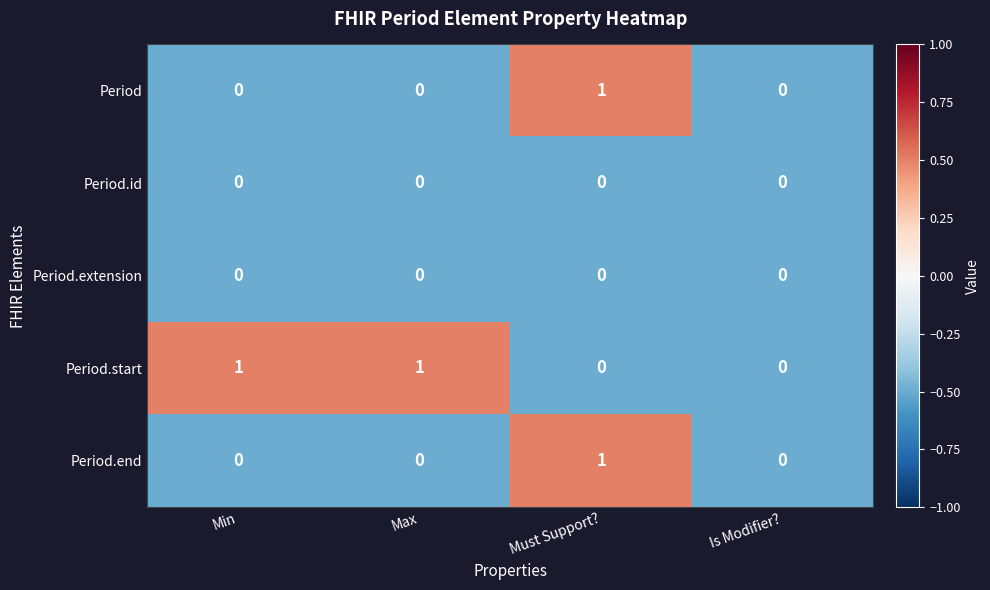

Which series changed the most between Min and Is Modifier??

Period.start